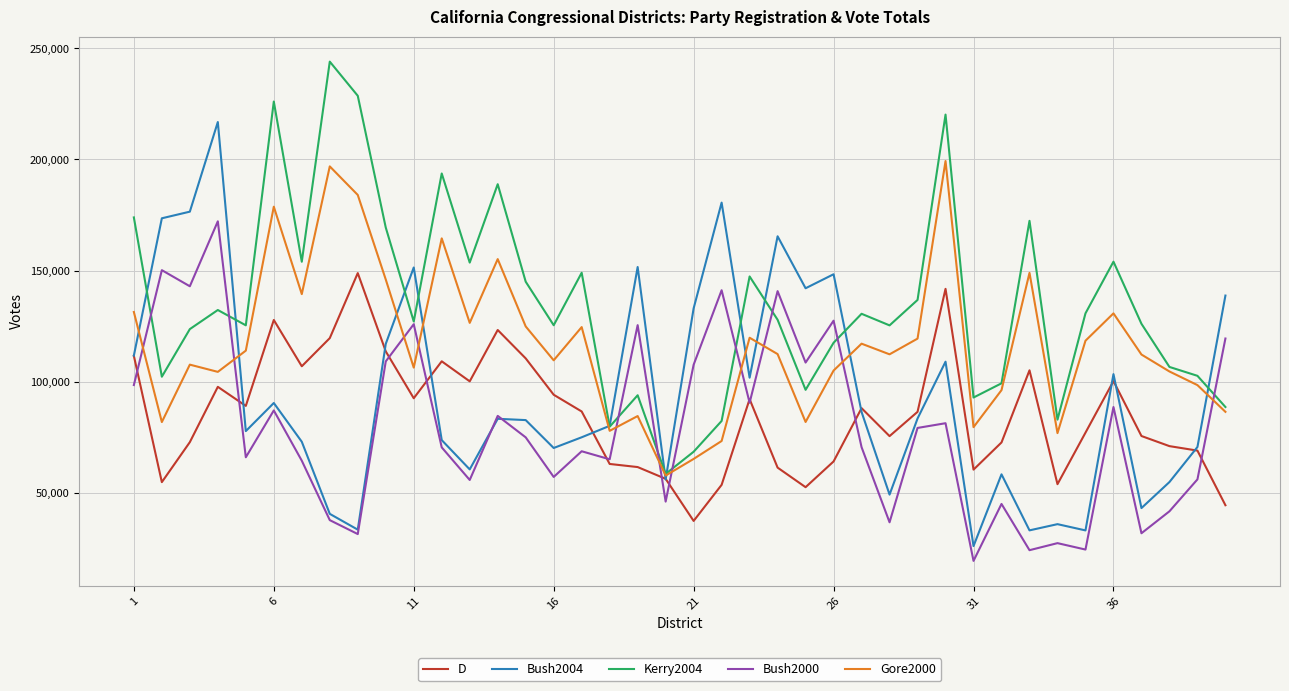

What is the minimum value shown in the chart?

19400